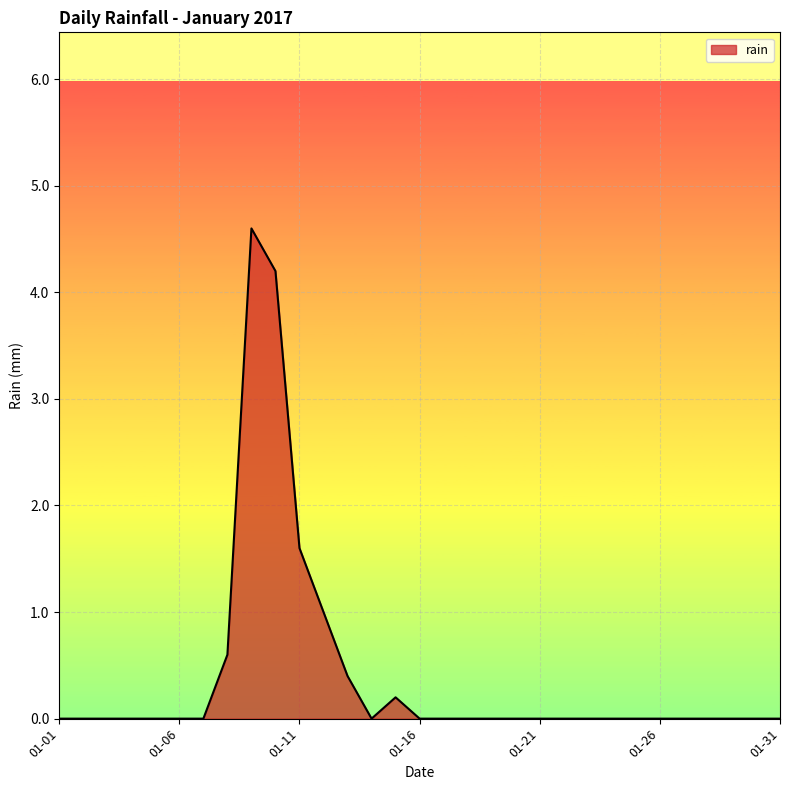

What is the maximum value shown in the chart?

4.6